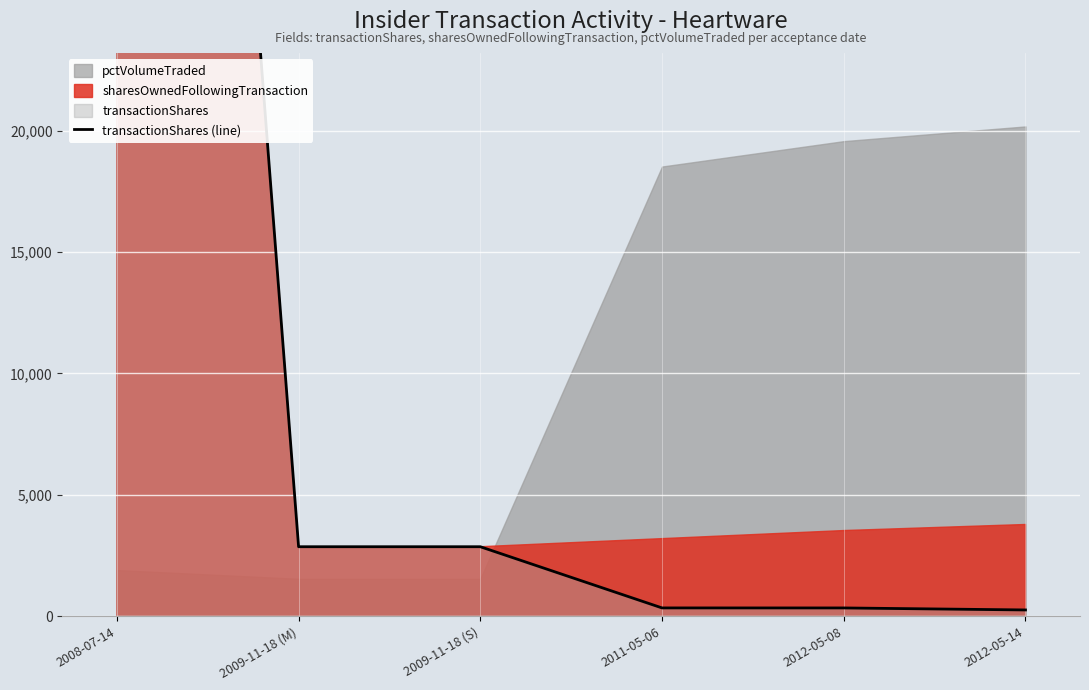

True or false: there are more than 2 points higher than both neighbors.

False